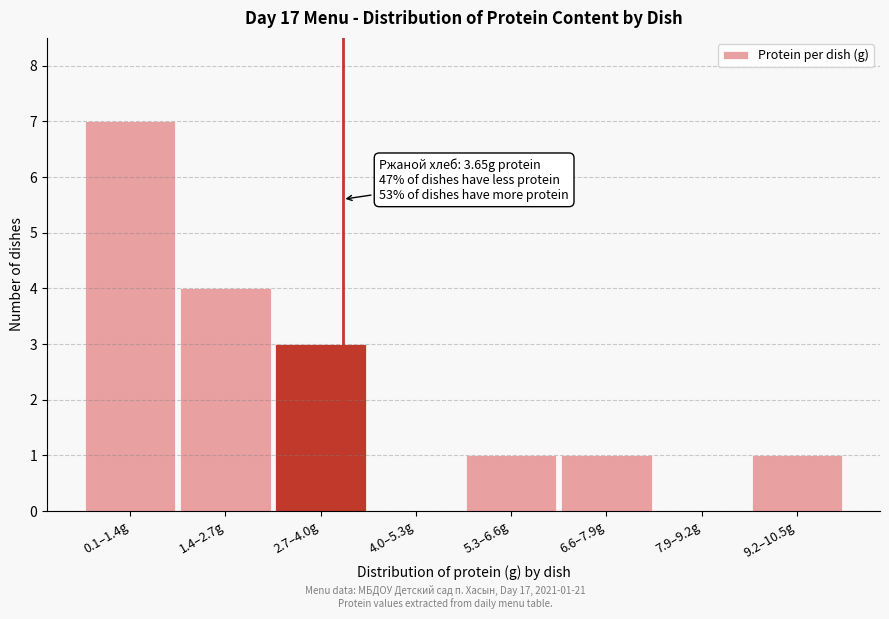

Reading left to right, list all the values displayed in this chart.

0.1–1.4g=7	1.4–2.7g=4	2.7–4.0g=3	4.0–5.3g=0	5.3–6.6g=1	6.6–7.9g=1	7.9–9.2g=0	9.2–10.5g=1